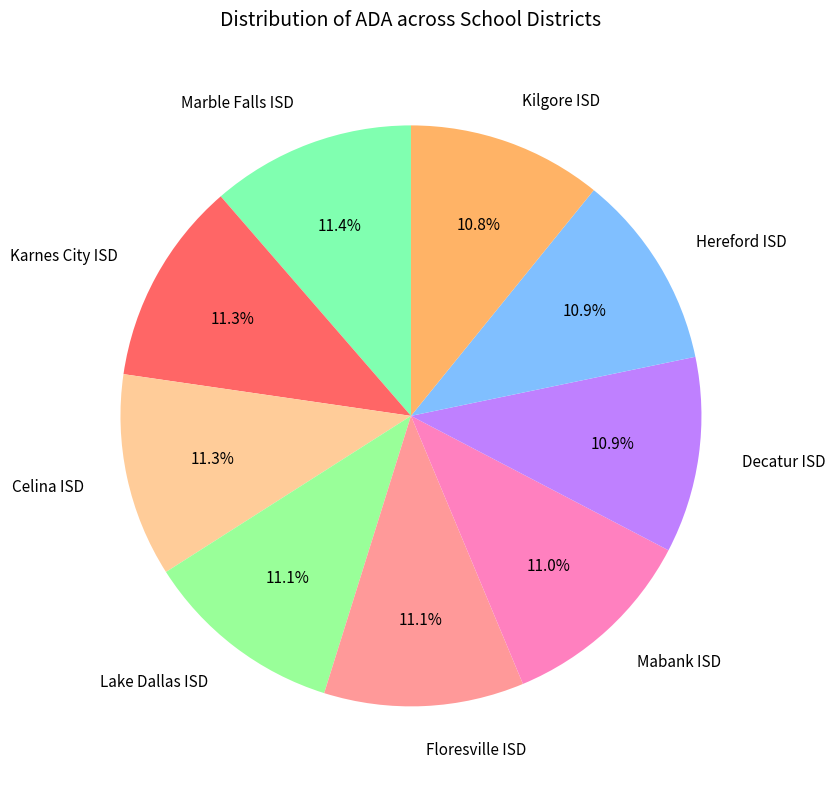

True or false: Celina ISD accounts for 11% of the total.

True